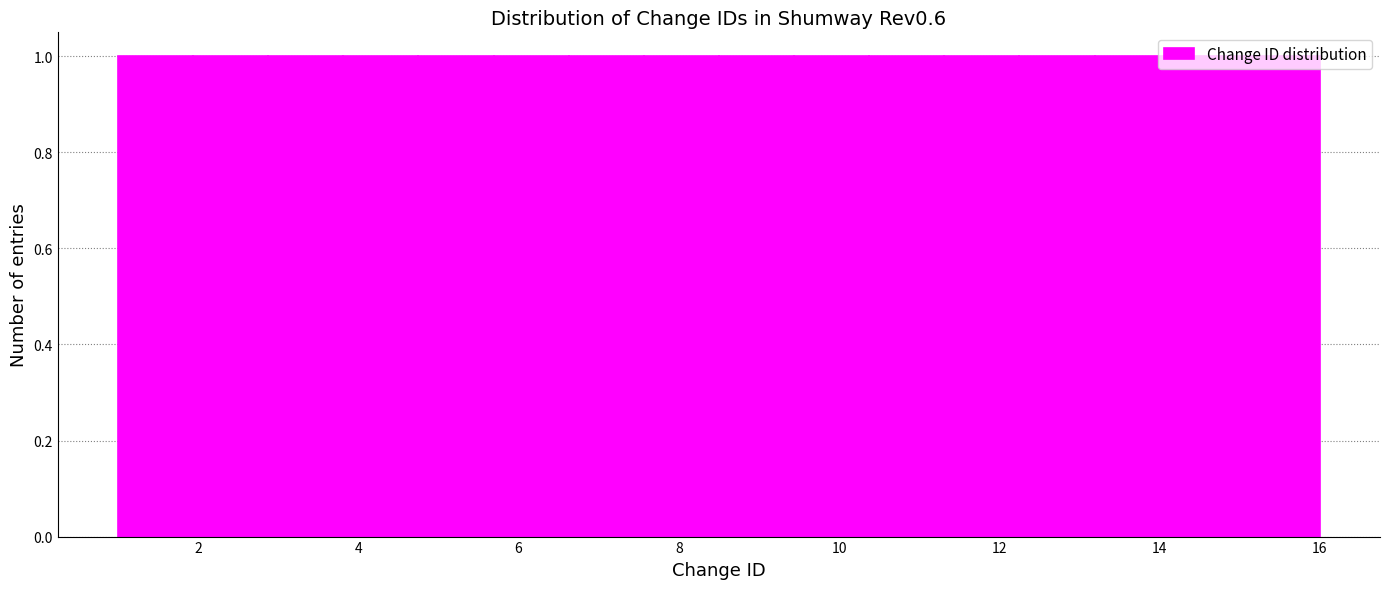

Reading left to right, transcribe this chart: for each bar, give the range it covers on the x-axis and its height. Neither the bar edges nor the heights are printed on the chart, so give them approximately, as read against the axes.

1.0 to 2.0: 1
2.0 to 2.8: 1
2.8 to 3.8: 1
3.8 to 4.8: 1
4.8 to 5.6: 1
5.6 to 6.6: 1
6.6 to 7.6: 1
7.6 to 8.6: 1
8.6 to 9.4: 1
9.4 to 10.4: 1
10.4 to 11.4: 1
11.4 to 12.2: 1
12.2 to 13.2: 1
13.2 to 14.2: 1
14.2 to 15.0: 1
15.0 to 16.0: 1